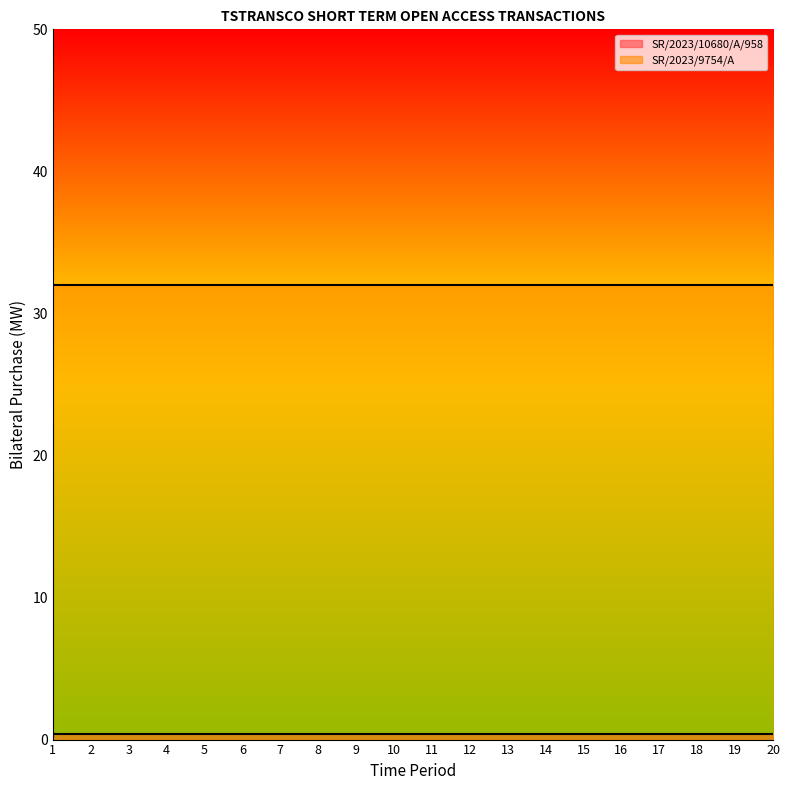

What are all the series names shown in the legend?

SR/2023/10680/A/958, SR/2023/9754/A